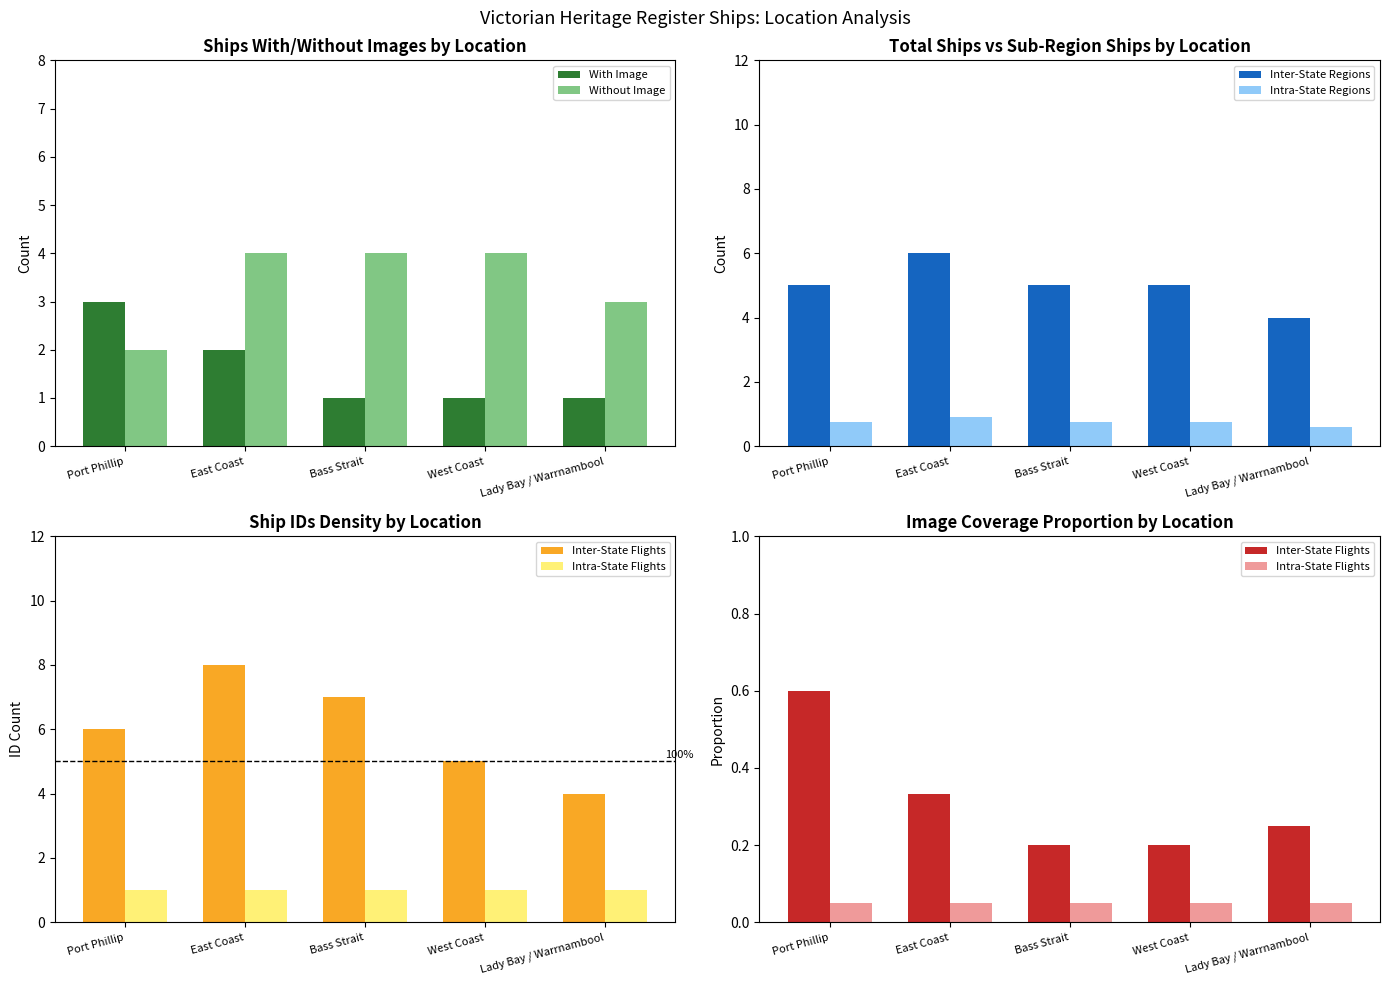

What value does the With Image series have at Bass Strait?

1